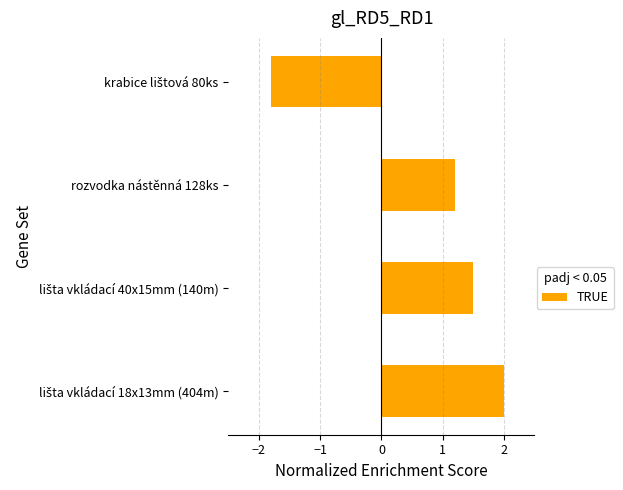

What is the smallest value displayed?

-1.8